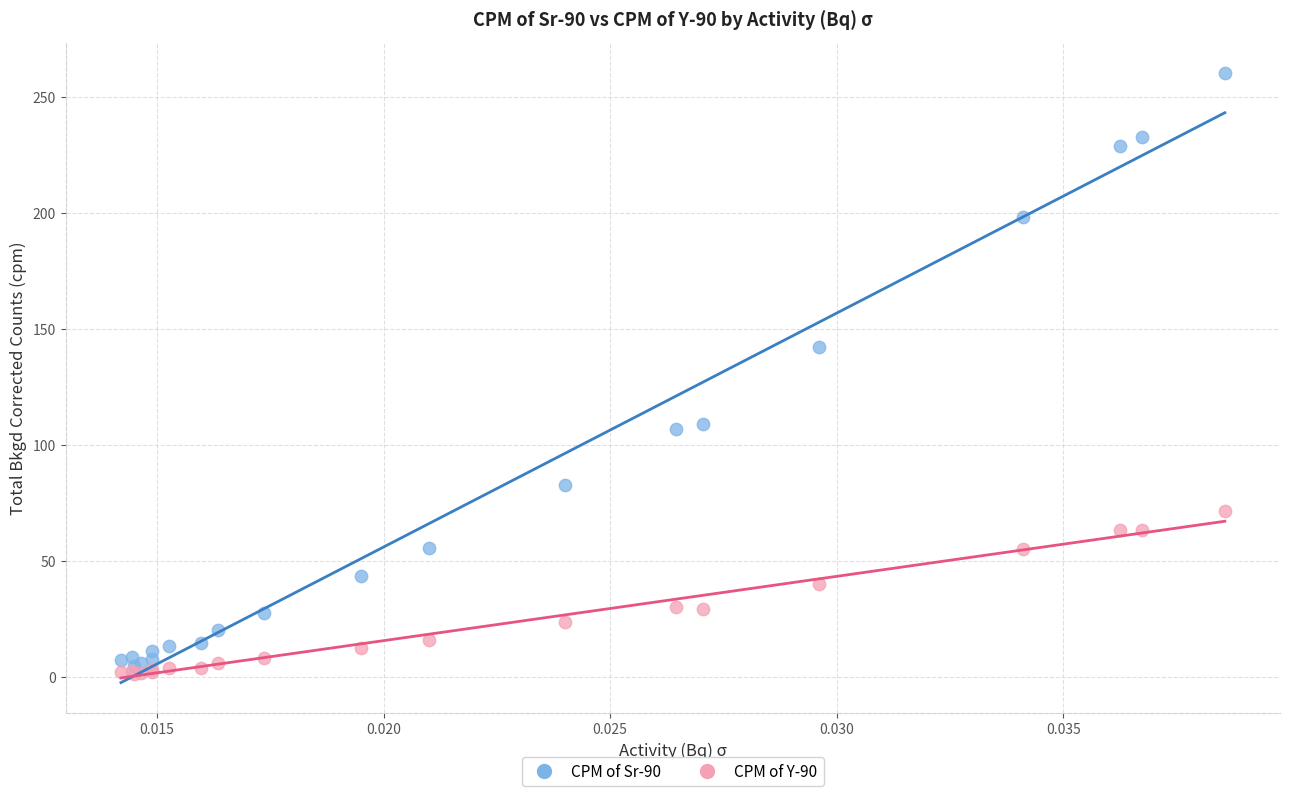

Across all series, what Y value is closest to 130?

142.3